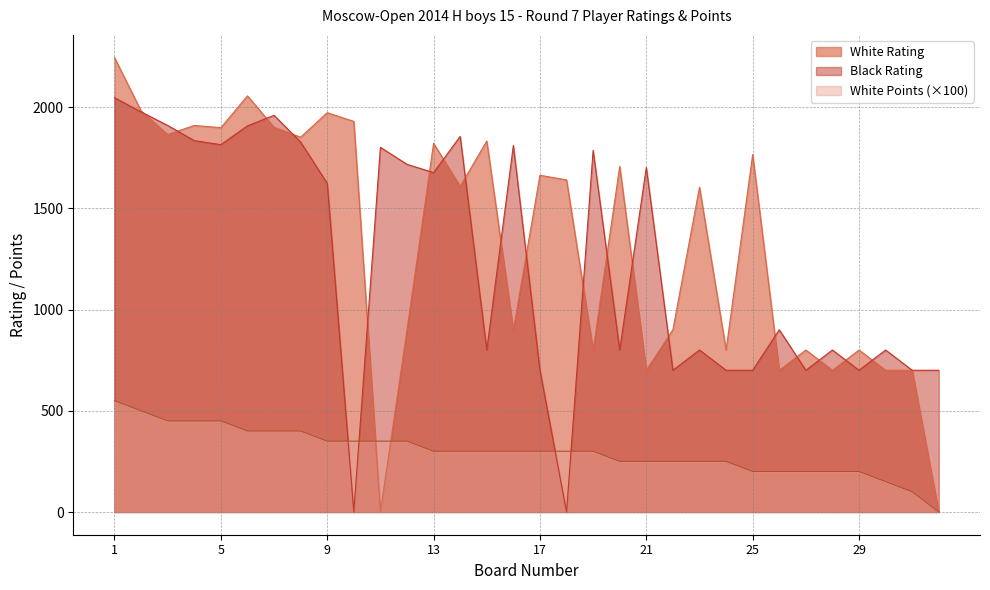

How many values in the White Rating series exceed 1640?

15